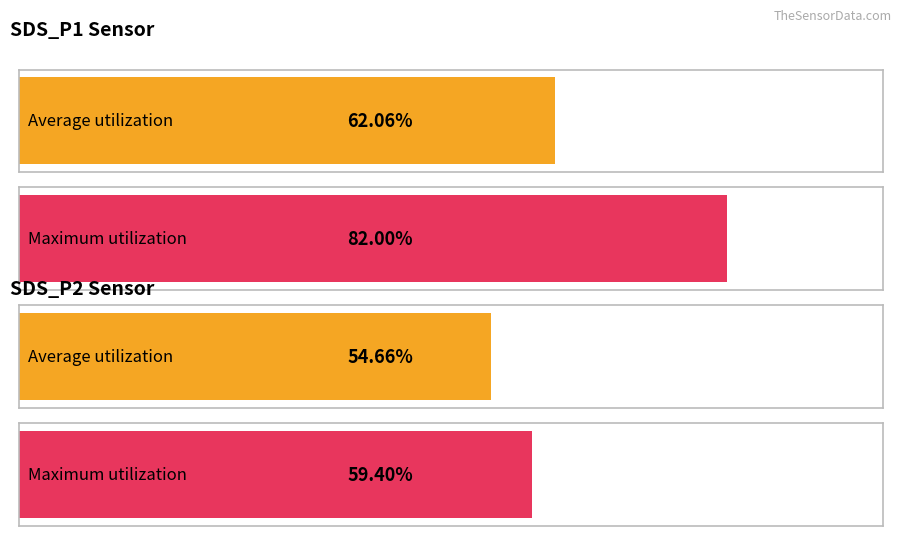

List the series in order of their overall mean, highest first.

SDS_P1, SDS_P2